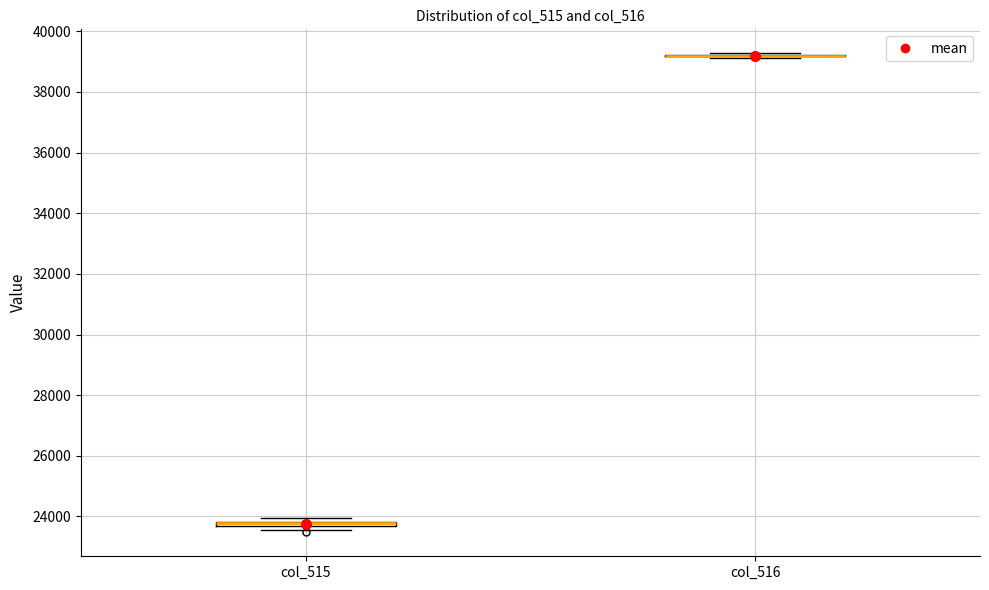

Where is the lower edge of the box for col_515 on the y-axis? The values are not printed on the chart, so give them approximately, as read against the axis.

23600